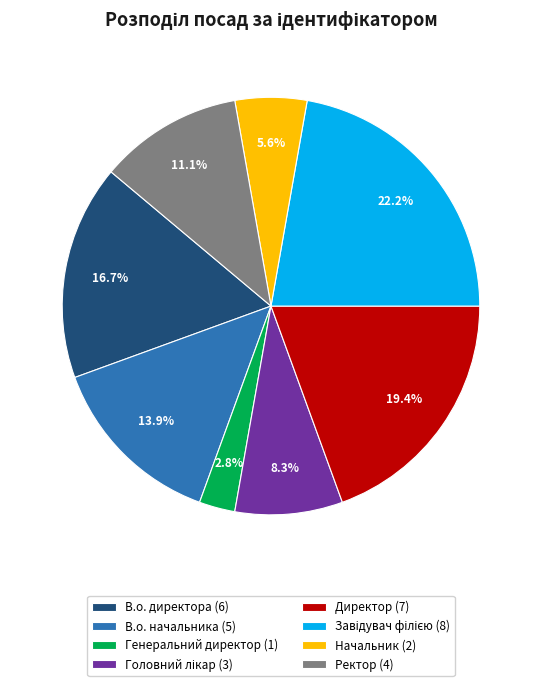

Which category has the smallest portion of the pie?

Генеральний директор